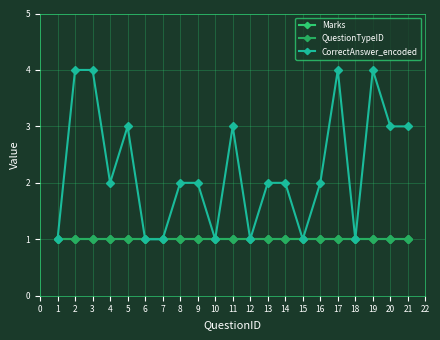

Reading right to left, what are all the values shown in this chart?

Marks: 1	1	1	1	1	1	1	1	1	1	1	1	1	1	1	1	1	1	1	1	1
QuestionTypeID: 1	1	1	1	1	1	1	1	1	1	1	1	1	1	1	1	1	1	1	1	1
CorrectAnswer_encoded: 3	3	4	1	4	2	1	2	2	1	3	1	2	2	1	1	3	2	4	4	1